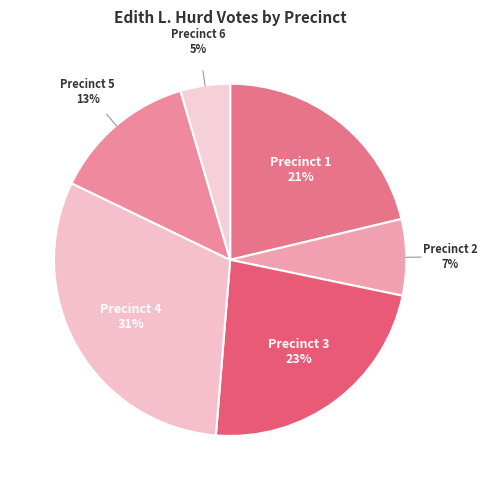

To the nearest percent, what is the difference between the largest and smallest slice percentages?

26%